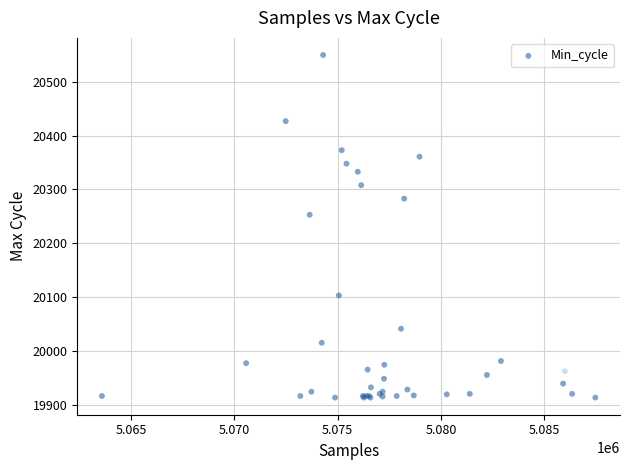

What Y value in the scatter plot is closest to 20231?

20253